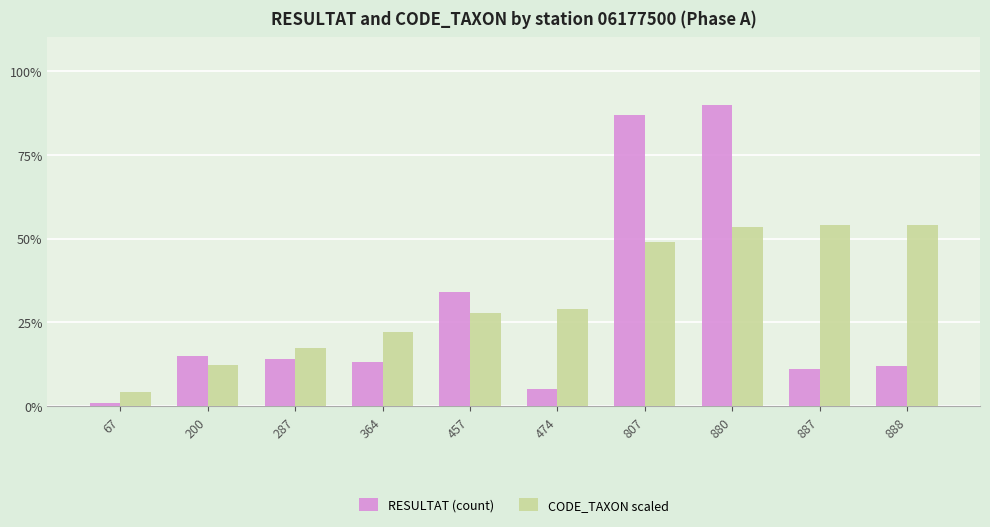

What are all the series names shown in the legend?

RESULTAT (count), CODE_TAXON scaled